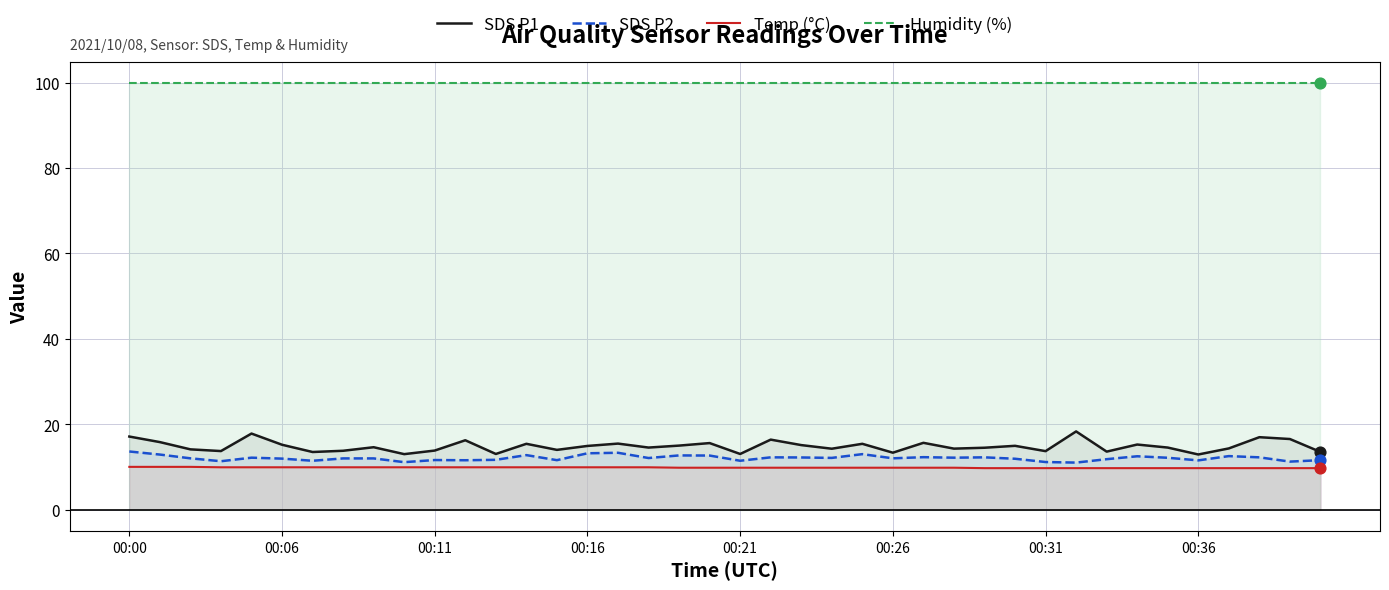

Which series has the largest Y range (max minus min)?

SDS P1